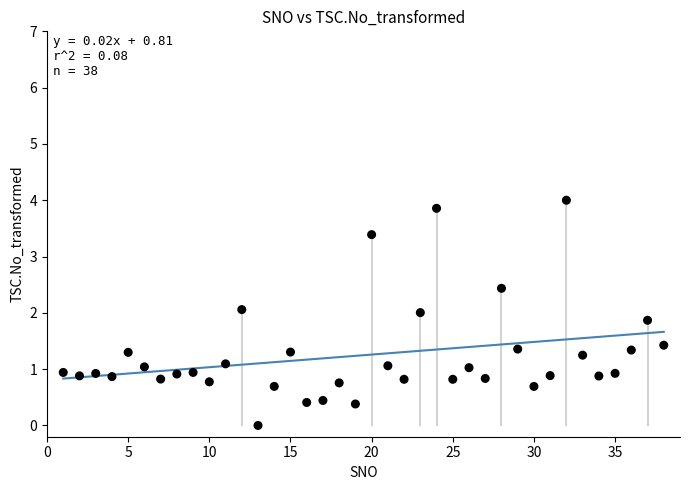

What is the range of X values (max minus min)?

37.0